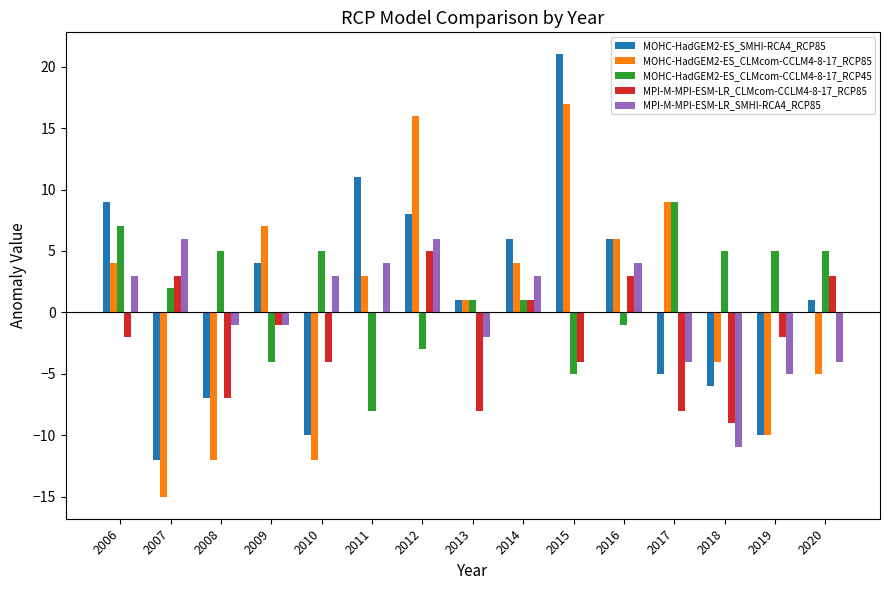

What is the highest value of the MOHC-HadGEM2-ES_SMHI-RCA4_RCP85 series?

21